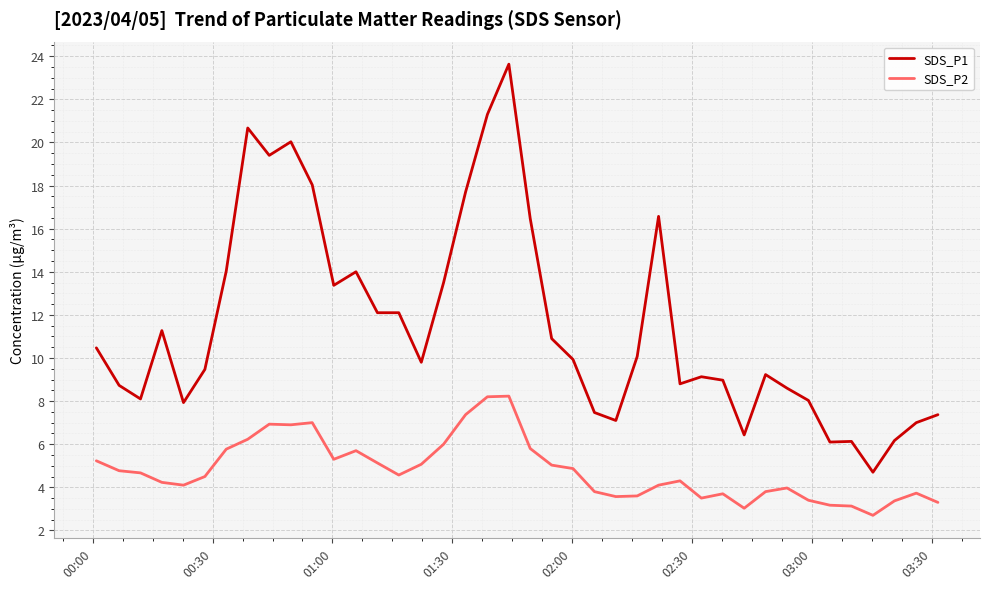

What is the difference between the maximum and minimum values in the SDS_P2 series?

5.5